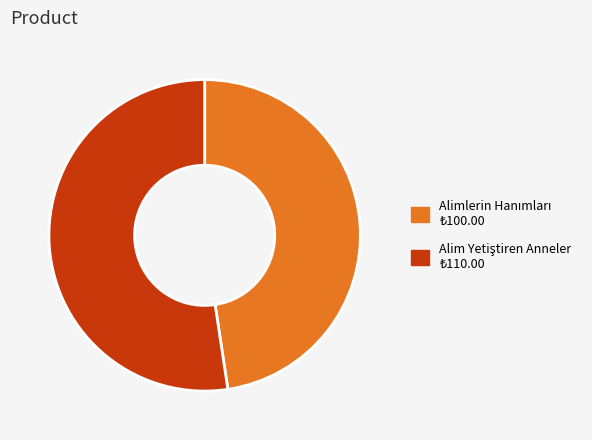

Is there a majority slice in this chart?

Yes